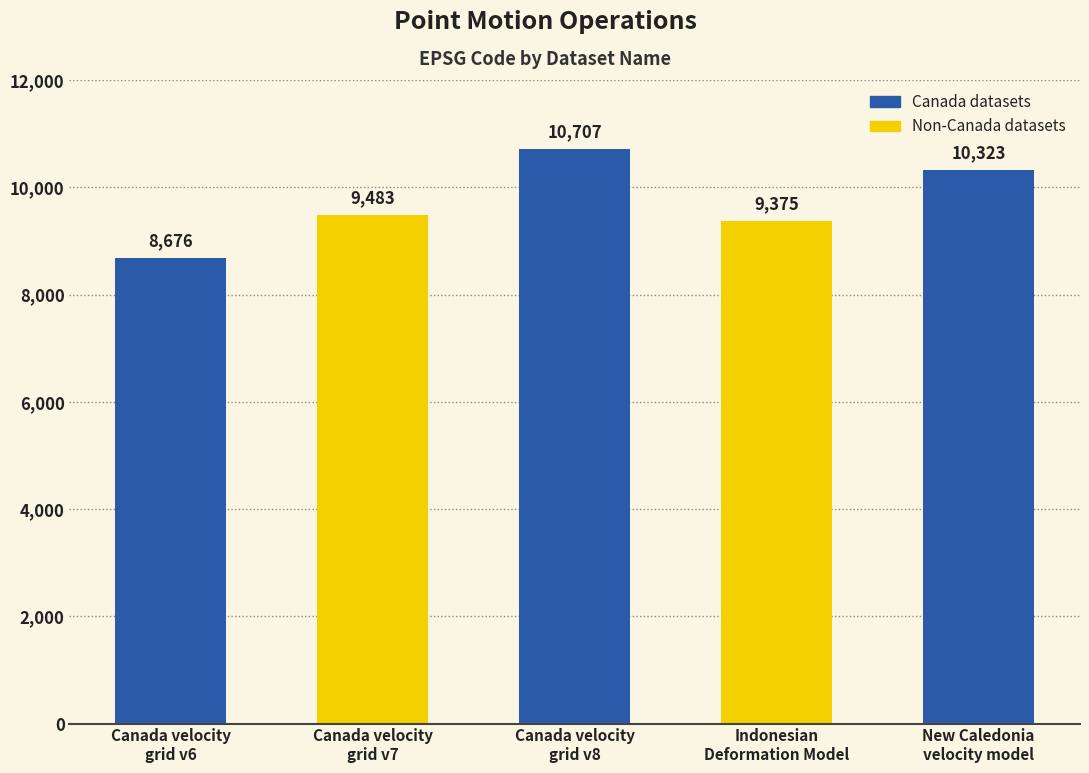

What is the greatest value displayed?

10707